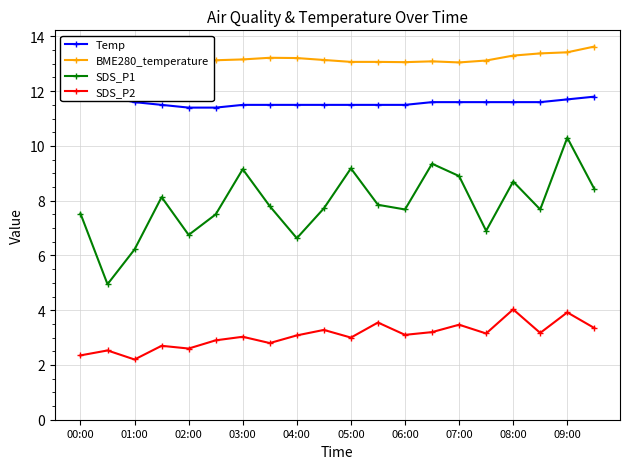

Reading right to left, extract all data points from this chart.

Temp: 11.8	11.7	11.6	11.6	11.6	11.6	11.6	11.5	11.5	11.5	11.5	11.5	11.5	11.5	11.4	11.4	11.5	11.6	11.8	11.9
BME280_temperature: 13.6	13.4	13.4	13.3	13.1	13.1	13.1	13.1	13.1	13.1	13.1	13.2	13.2	13.2	13.1	13.0	13.0	13.2	13.4	13.7
SDS_P1: 8.4	10.3	7.7	8.7	6.9	8.9	9.3	7.7	7.8	9.2	7.7	6.6	7.8	9.2	7.5	6.8	8.1	6.2	5.0	7.5
SDS_P2: 3.4	3.9	3.2	4.0	3.1	3.5	3.2	3.1	3.5	3.0	3.3	3.1	2.8	3.0	2.9	2.6	2.7	2.2	2.5	2.4